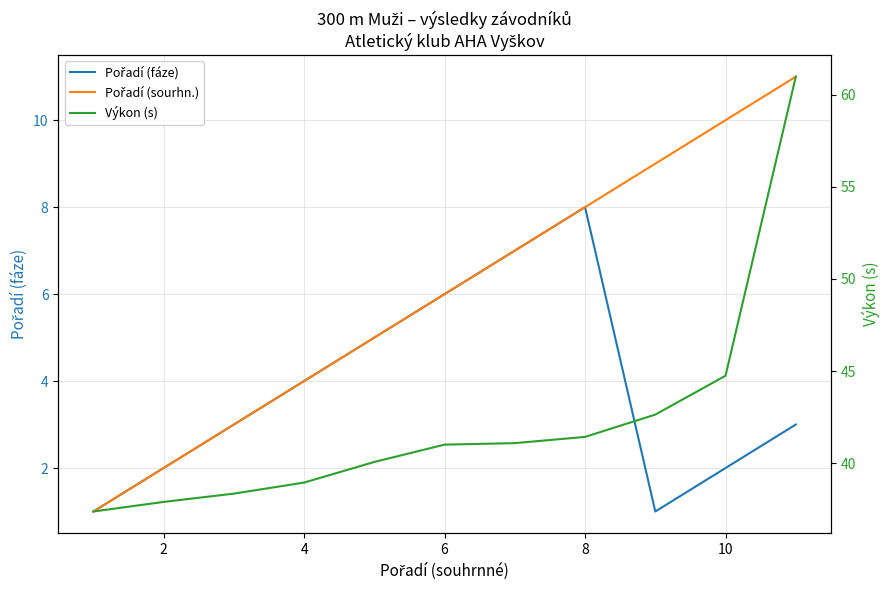

What is the average value of the Pořadí (fáze) series?

3.8